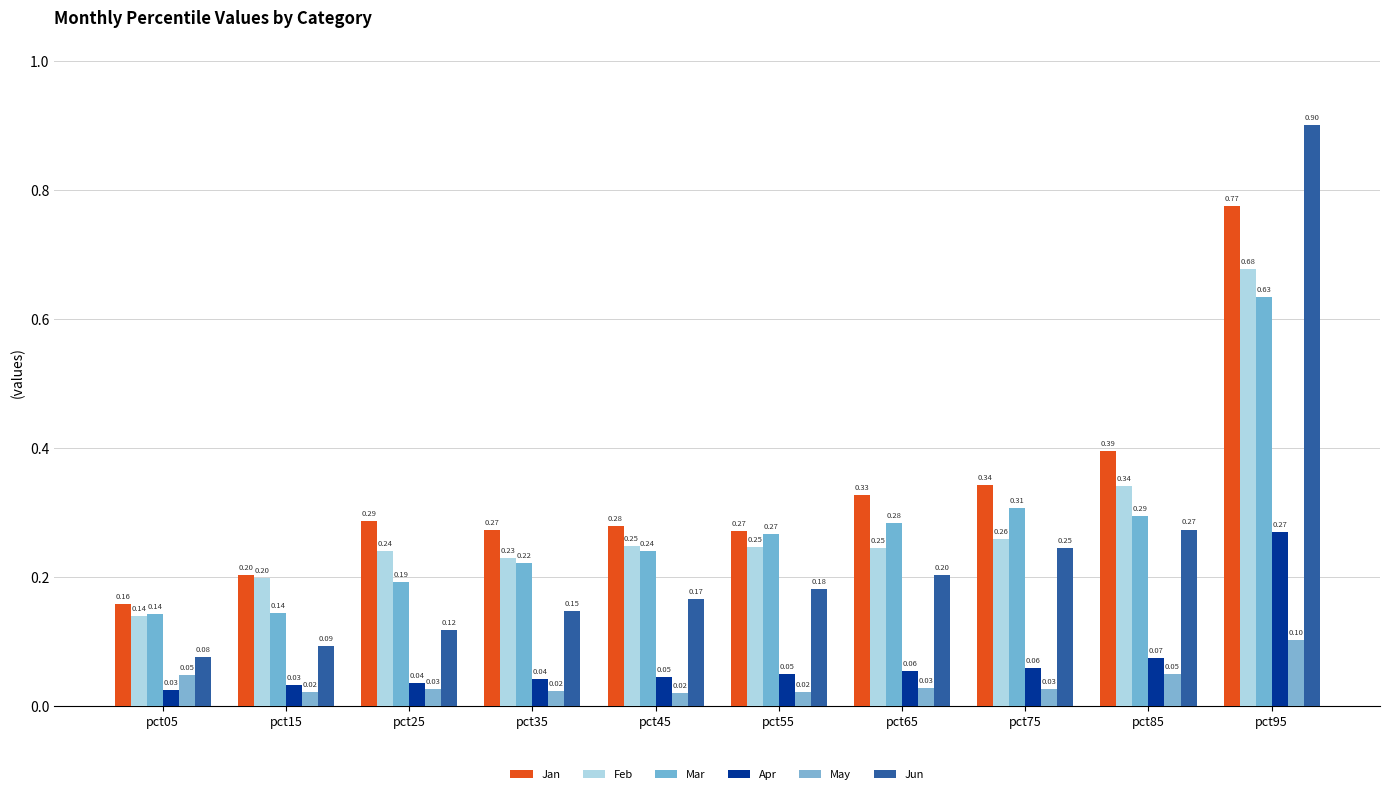

Reading right to left, extract all data points from this chart.

Jan: pct95=0.8	pct85=0.4	pct75=0.3	pct65=0.3	pct55=0.3	pct45=0.3	pct35=0.3	pct25=0.3	pct15=0.2	pct05=0.2
Feb: pct95=0.7	pct85=0.3	pct75=0.3	pct65=0.2	pct55=0.2	pct45=0.2	pct35=0.2	pct25=0.2	pct15=0.2	pct05=0.1
Mar: pct95=0.6	pct85=0.3	pct75=0.3	pct65=0.3	pct55=0.3	pct45=0.2	pct35=0.2	pct25=0.2	pct15=0.1	pct05=0.1
Apr: pct95=0.3	pct85=0.1	pct75=0.1	pct65=0.1	pct55=0.0	pct45=0.0	pct35=0.0	pct25=0.0	pct15=0.0	pct05=0.0
May: pct95=0.1	pct85=0.1	pct75=0.0	pct65=0.0	pct55=0.0	pct45=0.0	pct35=0.0	pct25=0.0	pct15=0.0	pct05=0.0
Jun: pct95=0.9	pct85=0.3	pct75=0.2	pct65=0.2	pct55=0.2	pct45=0.2	pct35=0.1	pct25=0.1	pct15=0.1	pct05=0.1